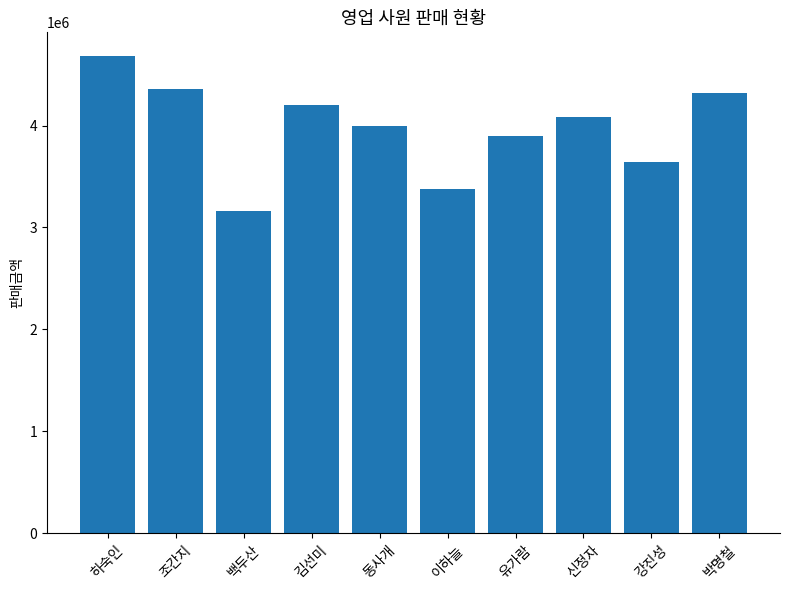

Which label corresponds to the smallest value in the chart?

백두산